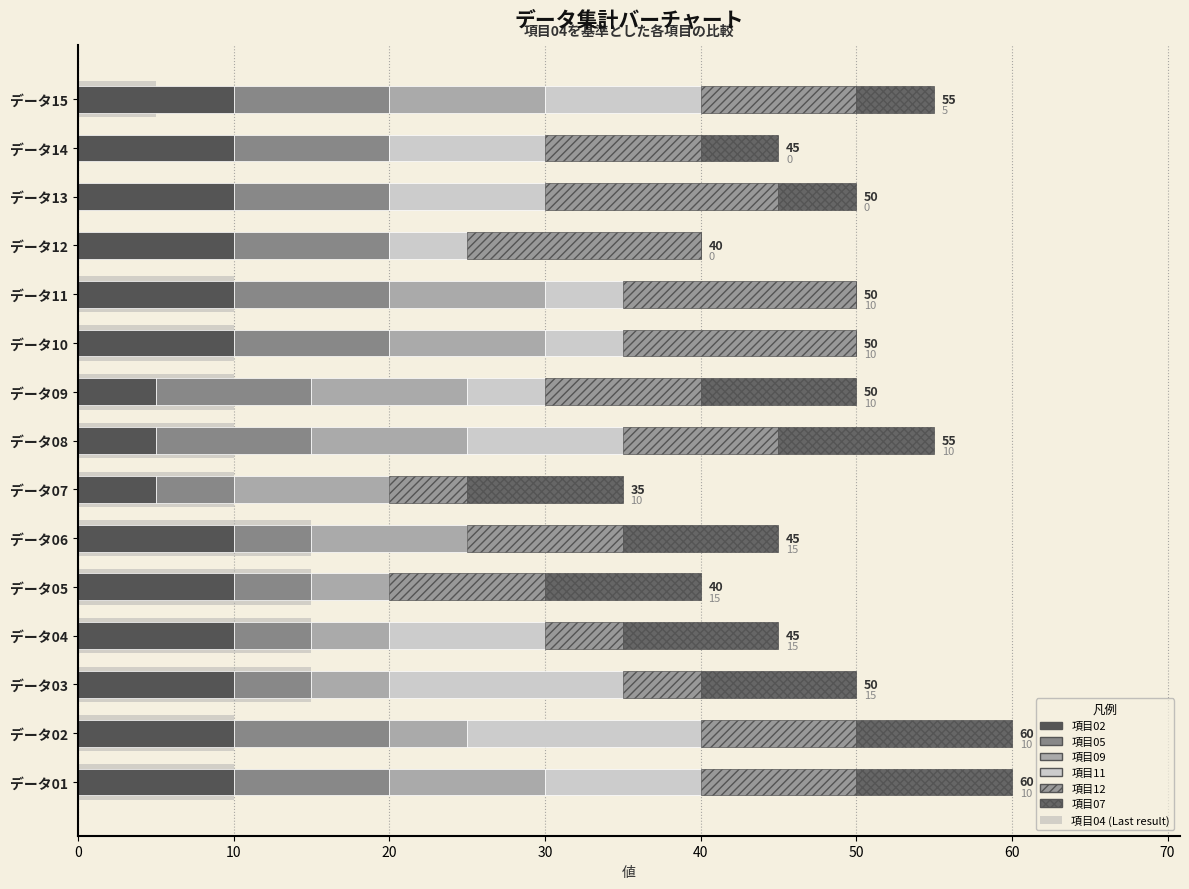

How many series are shown in this chart?

6